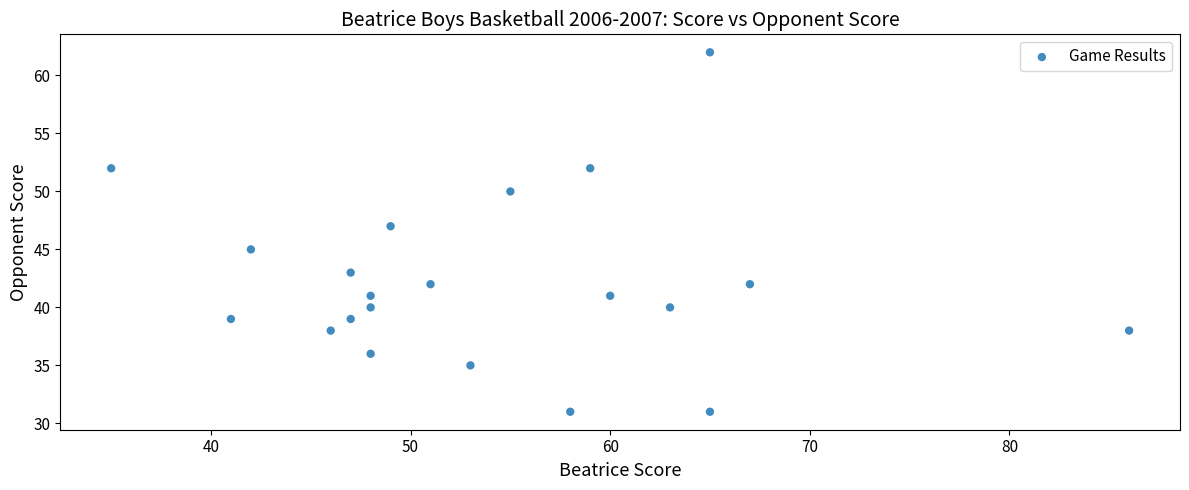

What is the range of X values (max minus min)?

51